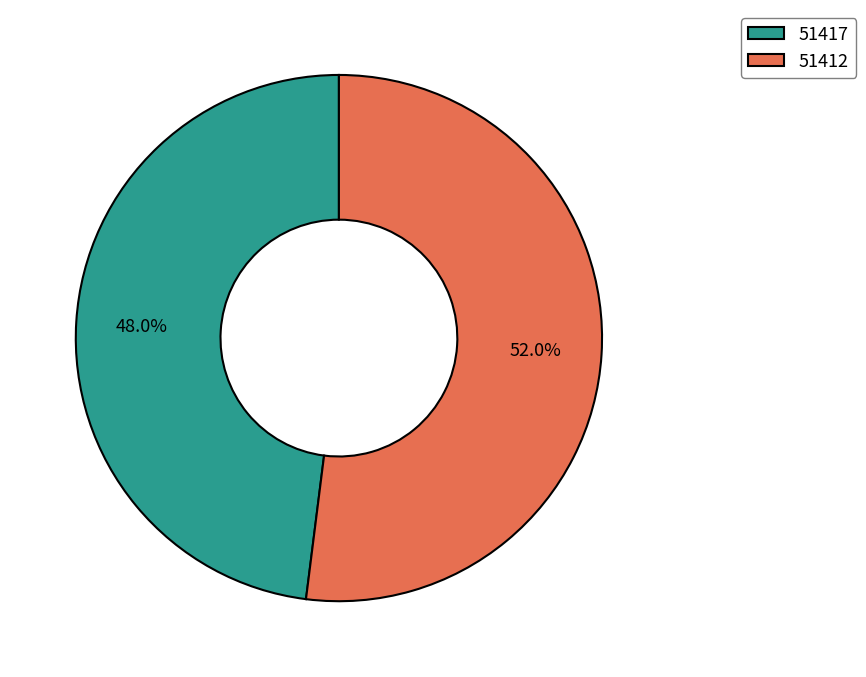

The 51417 slice represents 1% of the pie. True or false?

False